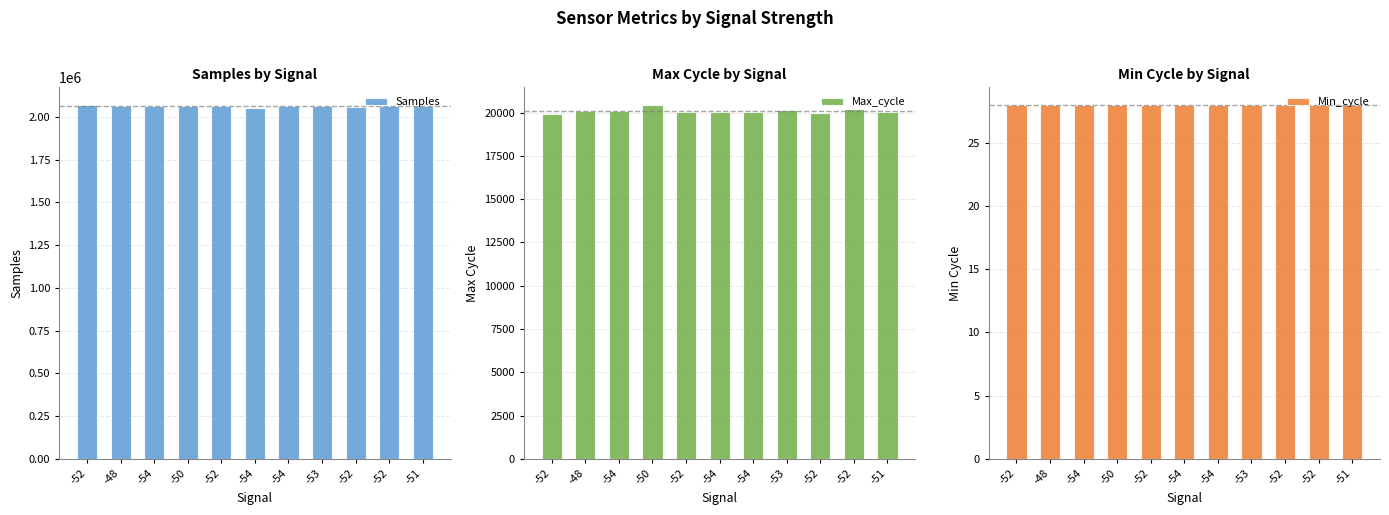

What is the value of the Samples bar at the 4th from the left?

2062146